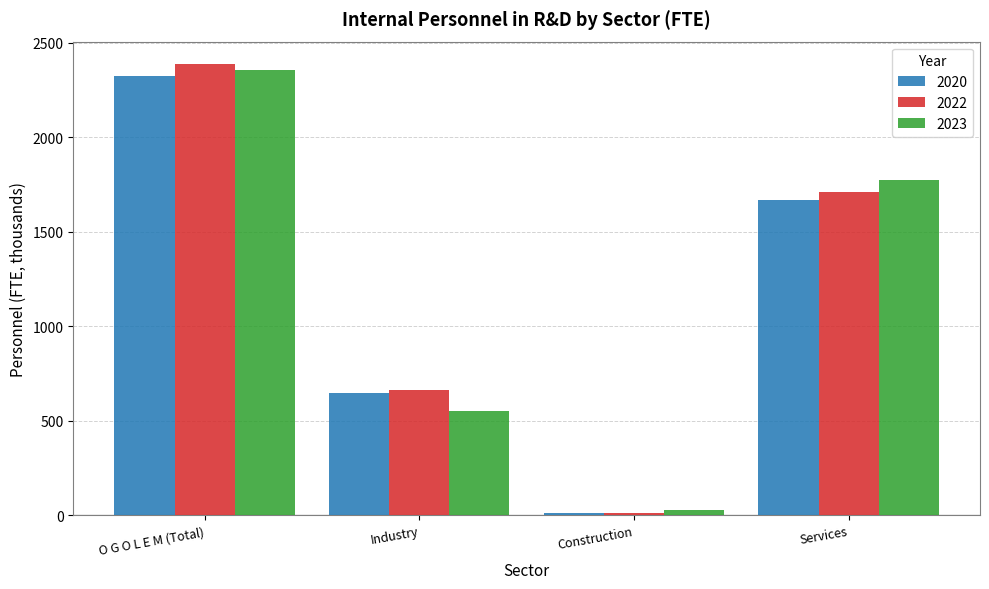

List the series in order of their peak value, highest first.

2022, 2023, 2020